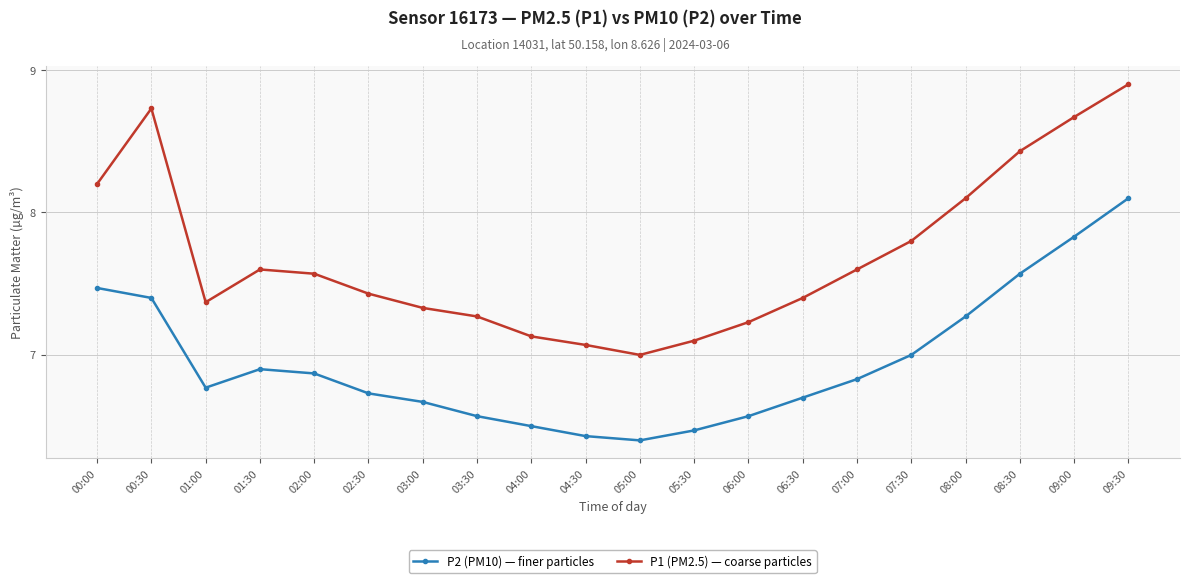

True or false: P2 (PM10) — finer particles and P1 (PM2.5) — coarse particles cross at least once.

False